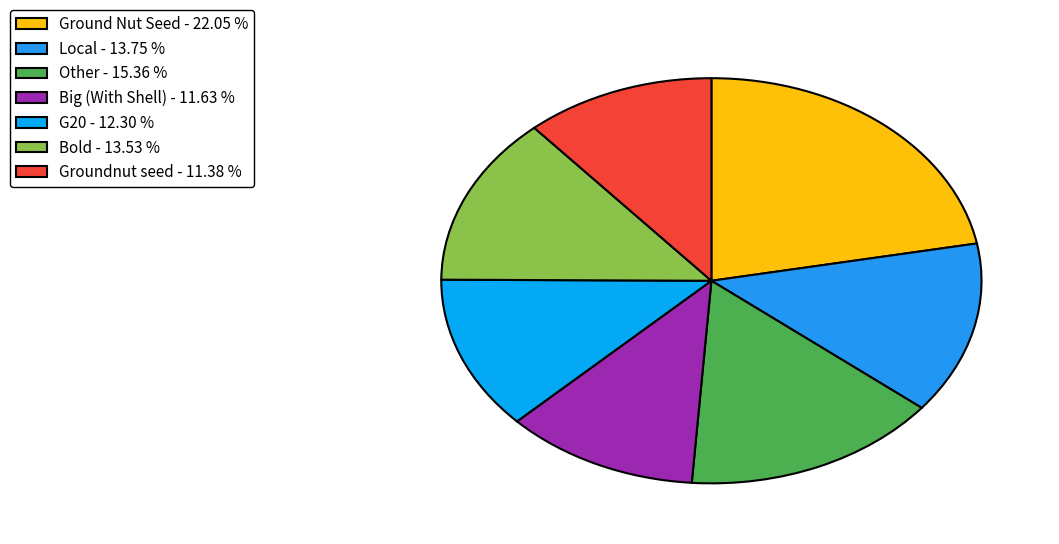

To the nearest percent, what portion does G20 represent?

12%